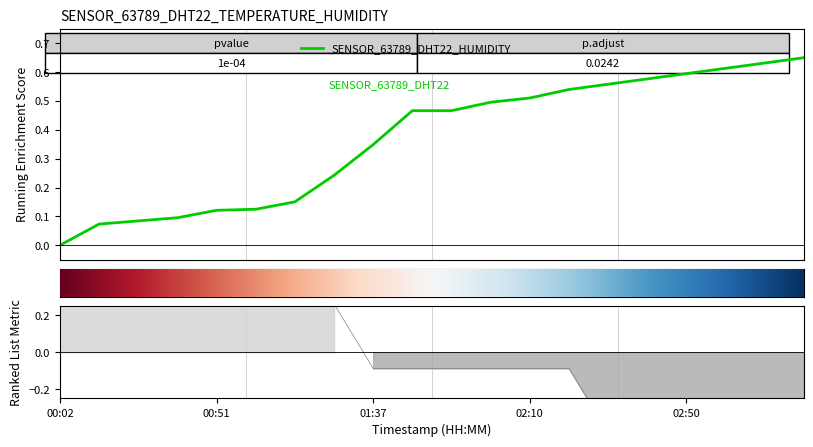

At which label does SENSOR_63789_DHT22_HUMIDITY reach its minimum?

00:02